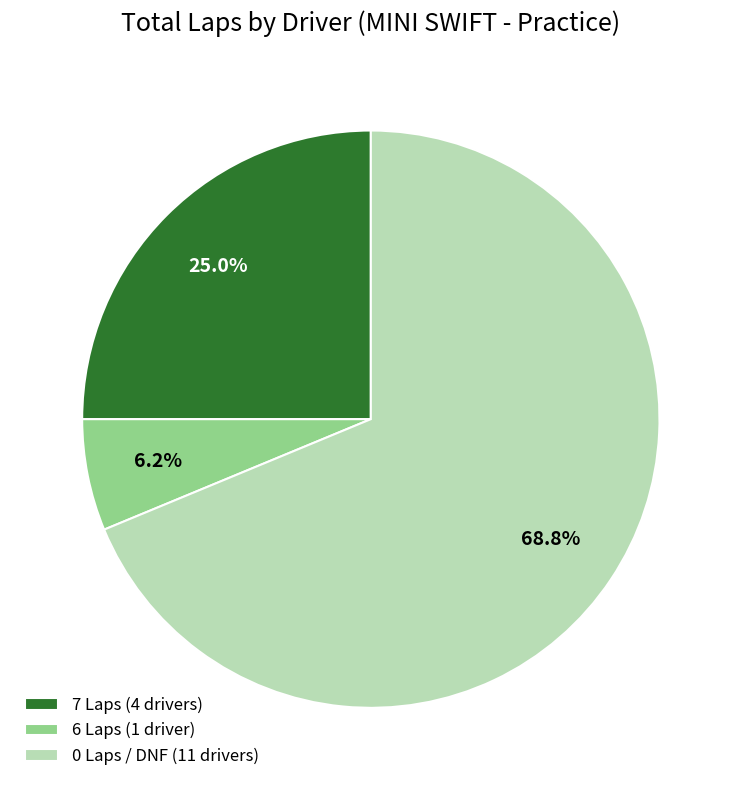

Which slice is the smallest?

6 Laps (1 driver)